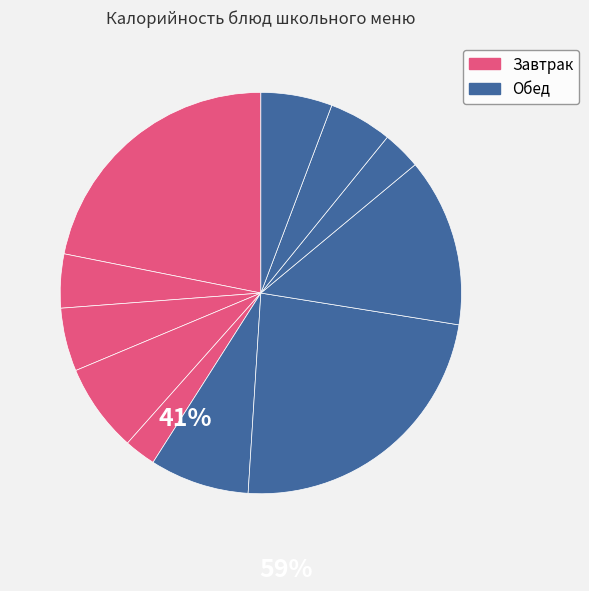

How many segments does this pie chart have?

11